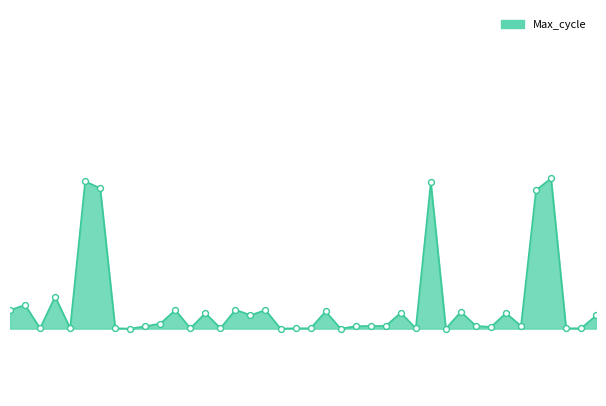

Does the chart have visible grid lines?

No